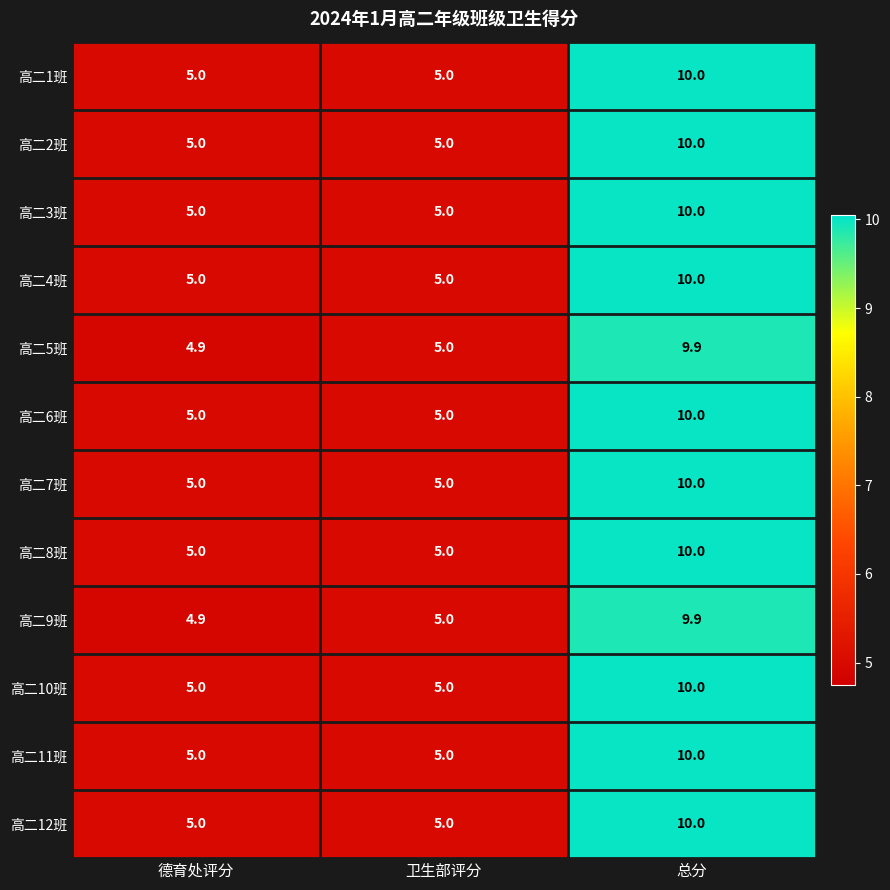

How many 高二10班 values are between 5 and 10?

3